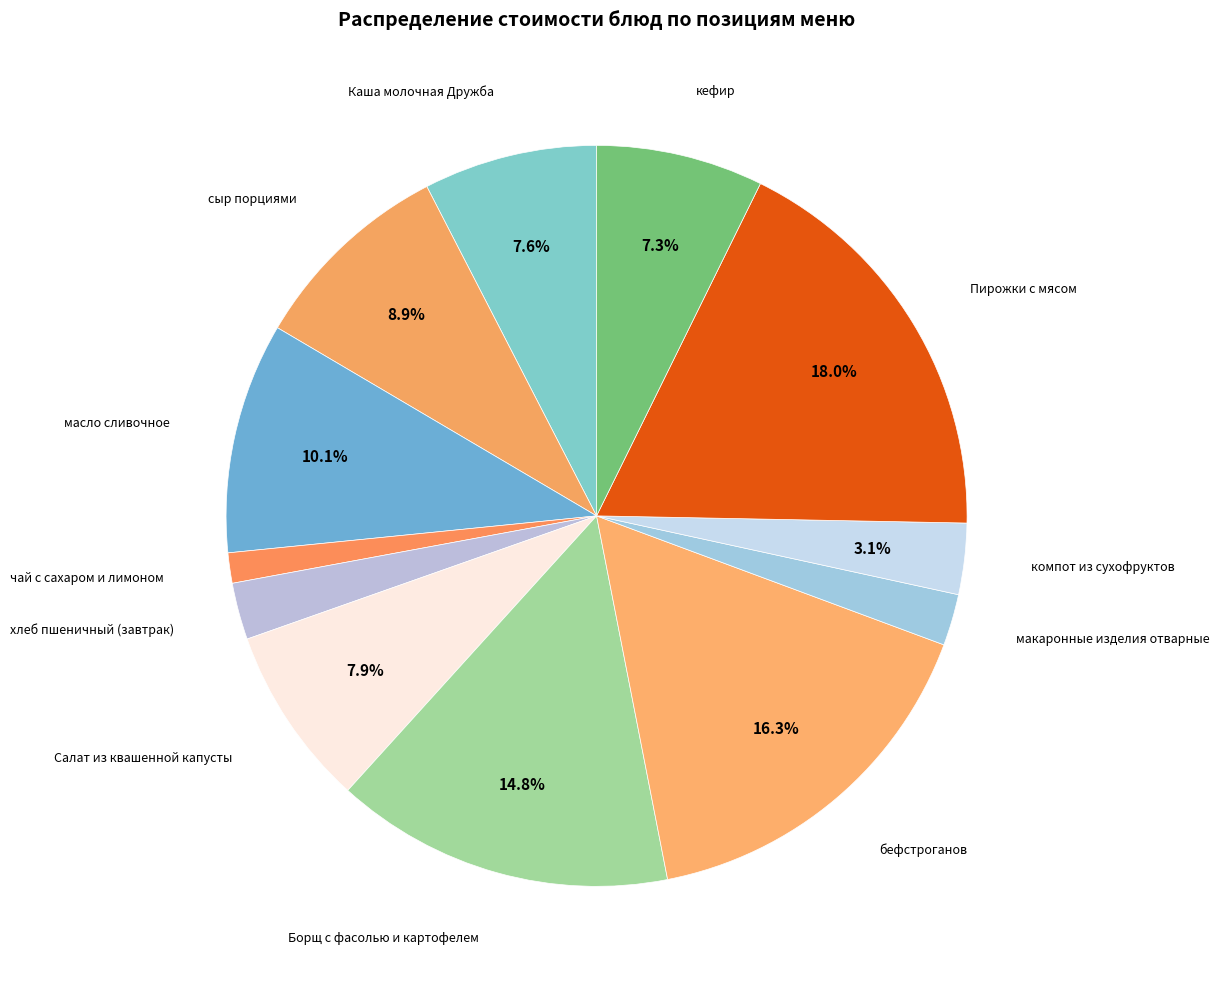

Does any single category account for the majority?

No